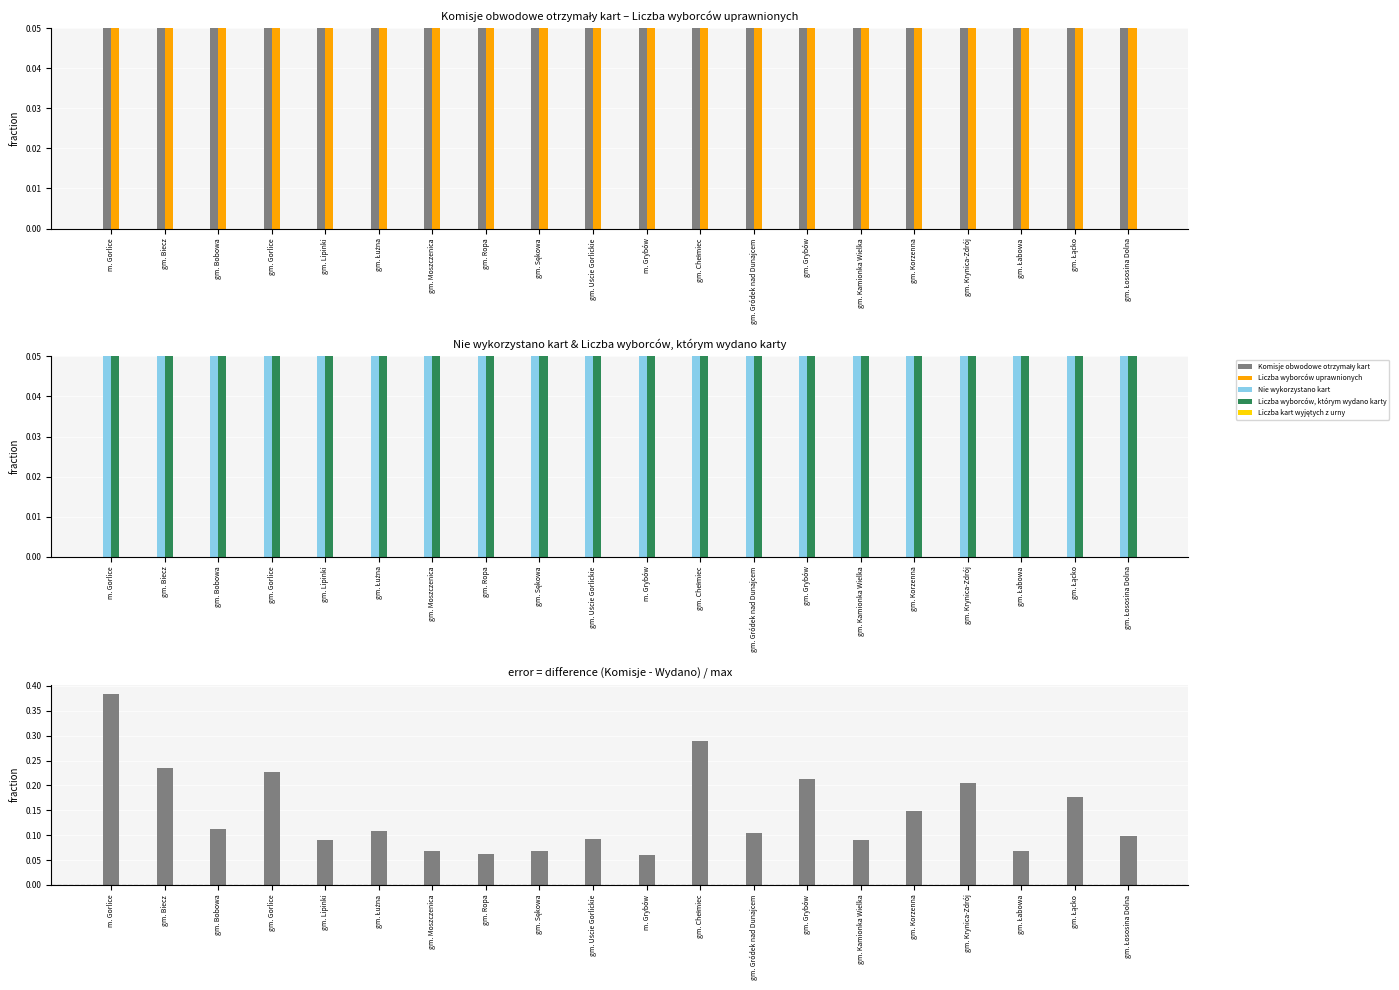

What is the difference between the second highest and minimum values in the Liczba wyborców, którym wydano karty series?

0.5